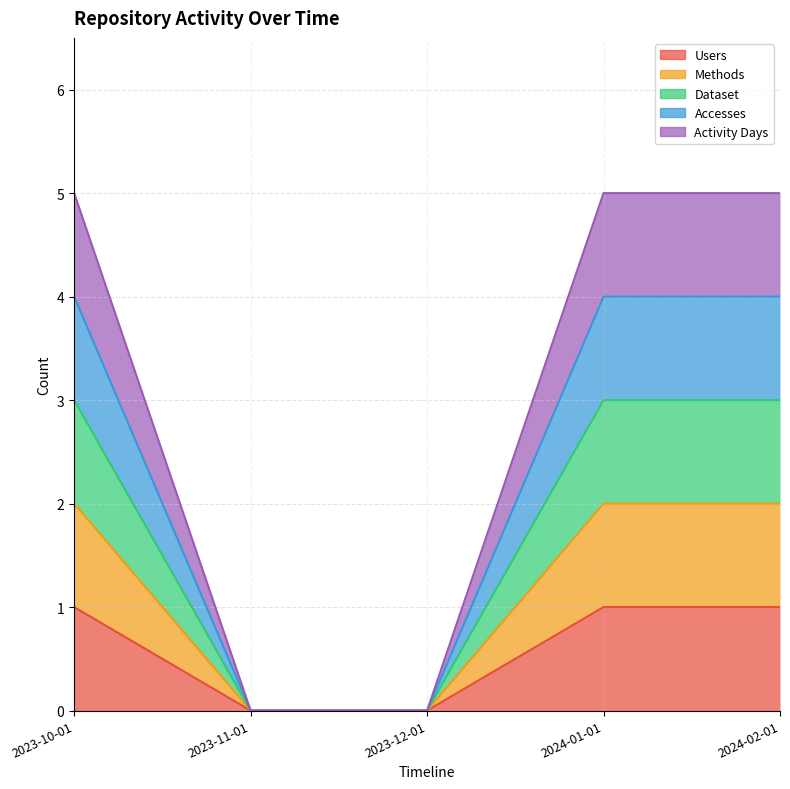

True or false: Dataset and Methods cross at least once.

False